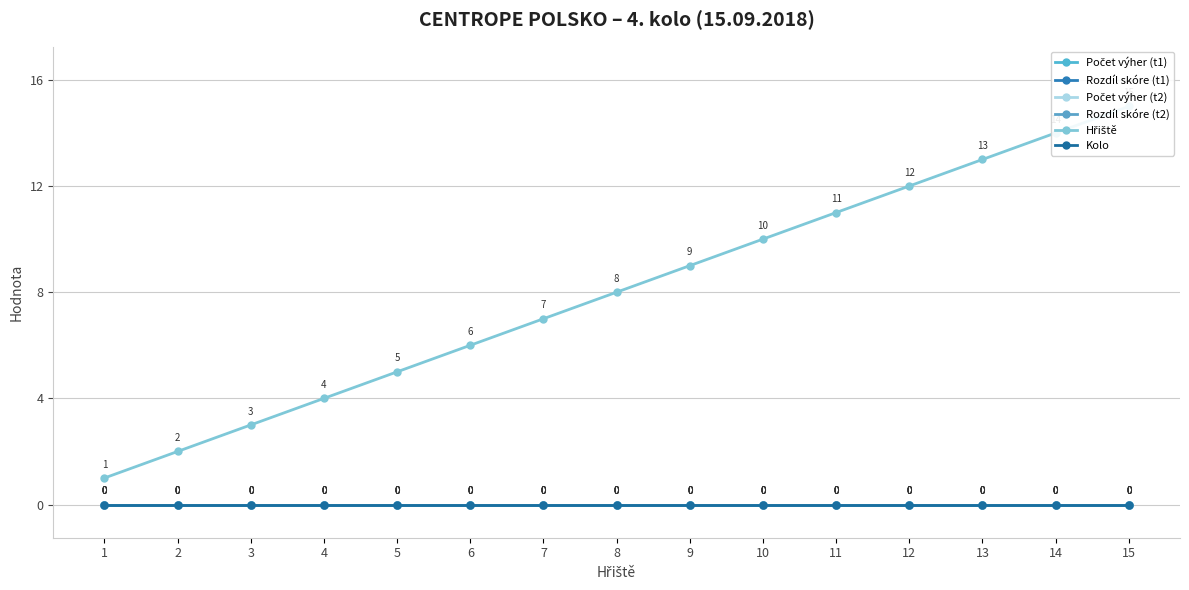

At how many categories does at least one series exceed 11?

4